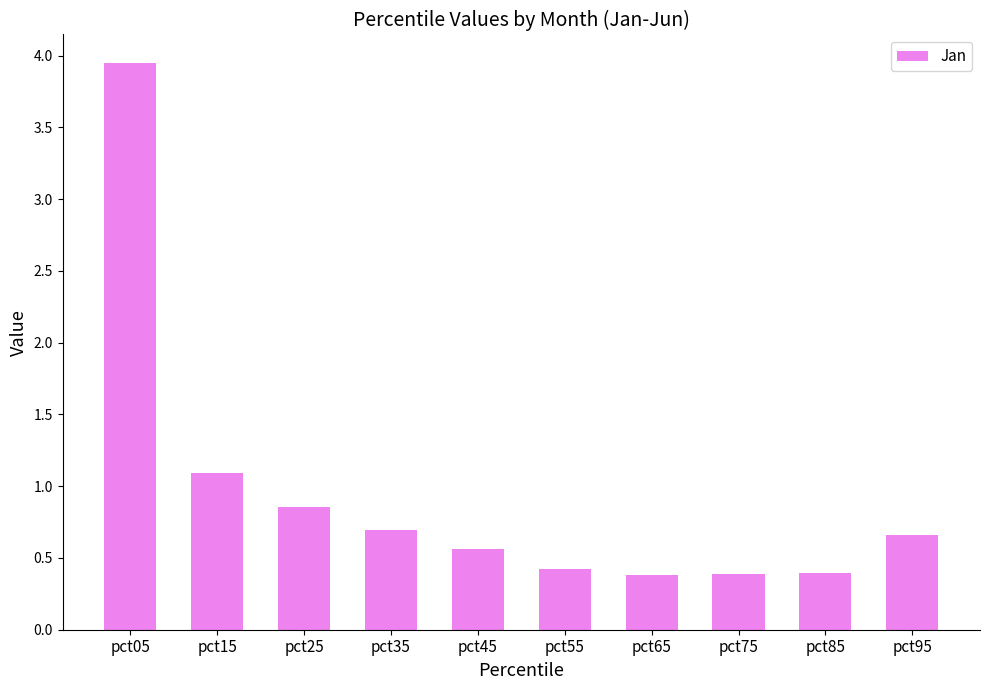

What is the value of the 6th bar from the left?

0.4